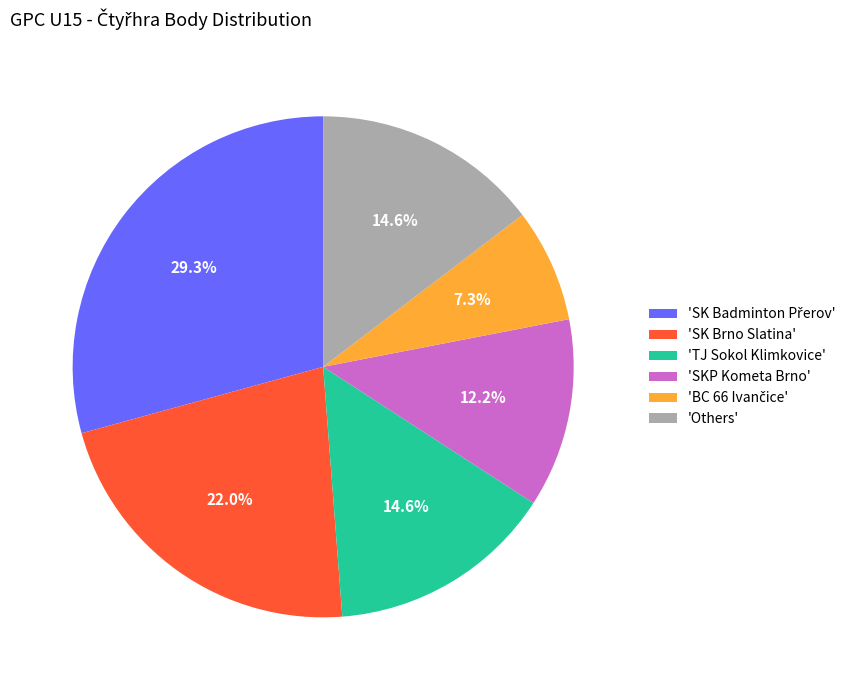

To the nearest percent, what is the difference between the largest and smallest slice percentages?

22%